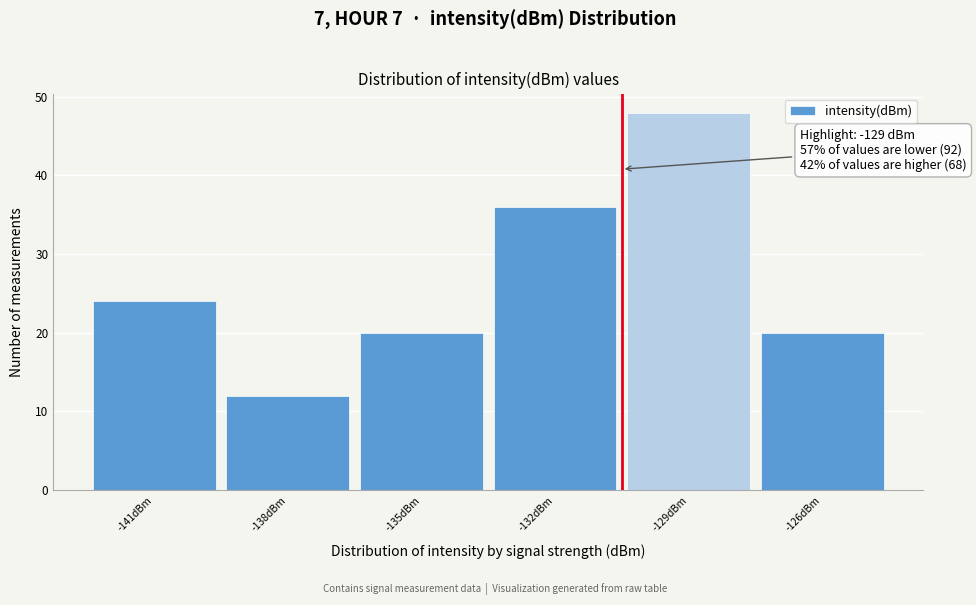

Reading left to right, extract all data points from this chart.

-141dBm=24	-138dBm=12	-135dBm=20	-132dBm=36	-129dBm=48	-126dBm=20